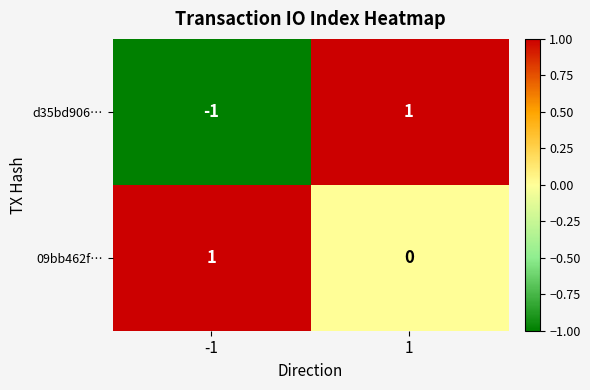

List the labels in order of d35bd906… value, largest first.

1, -1